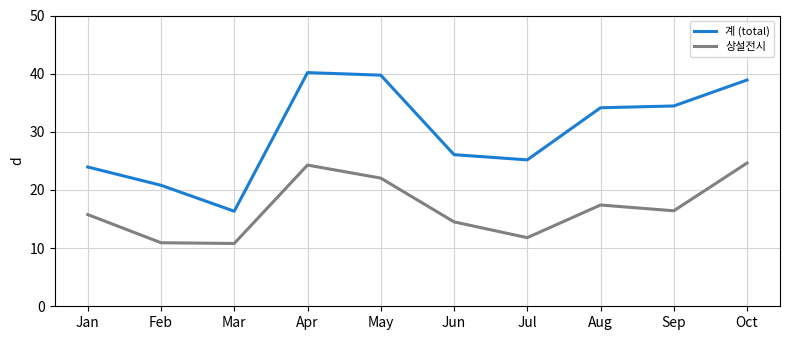

Is the value of 상설전시 at Apr greater than the value of 계 (total) at Jun?

No